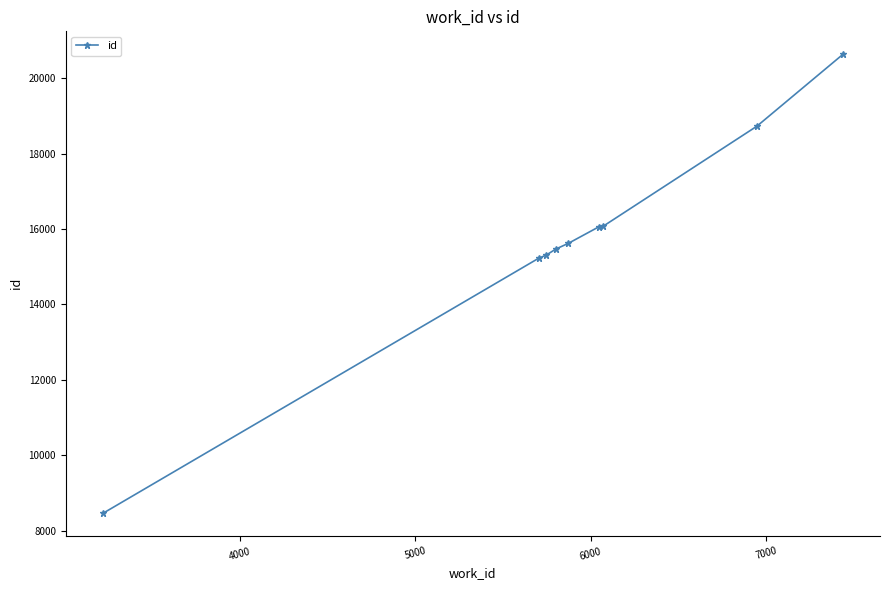

How many lines are shown in the chart?

1